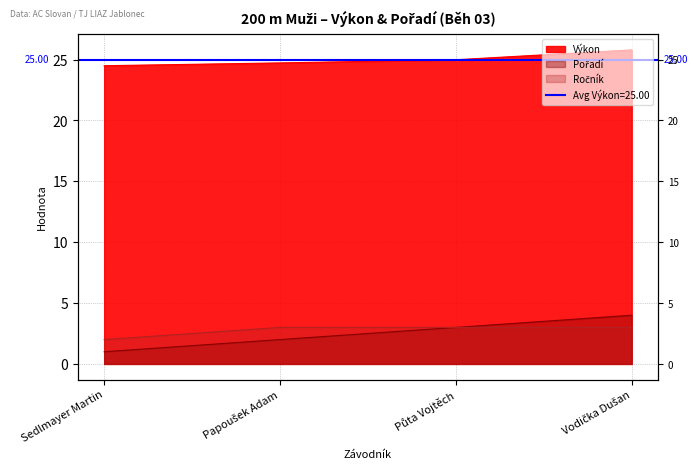

Where is Ročník nearest to the value 2?

Sedlmayer Martin